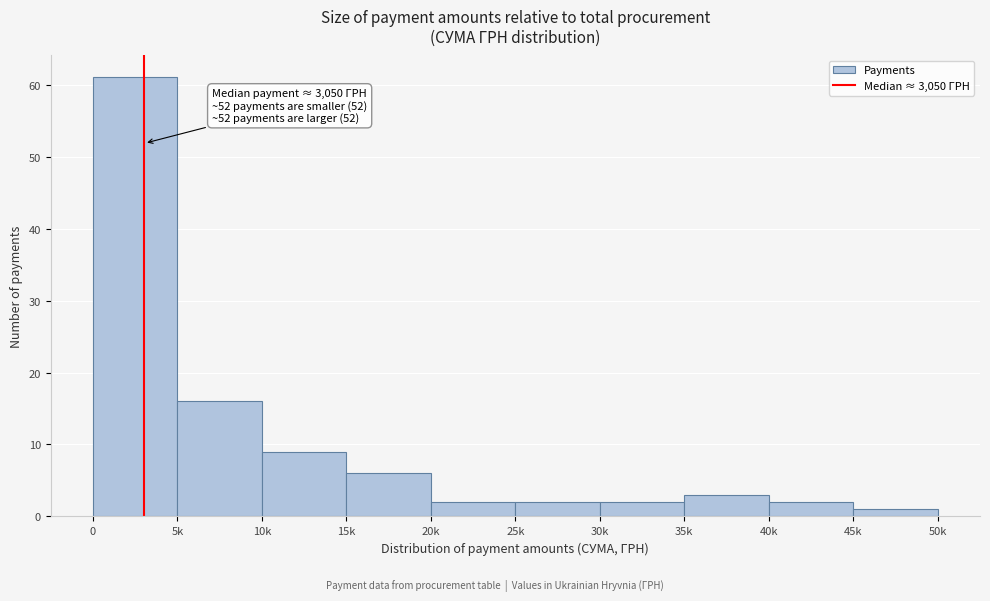

Reading left to right, list all the values displayed in this chart.

0=61	5k=16	10k=9	15k=6	20k=2	25k=2	30k=2	35k=3	40k=2	45k=1